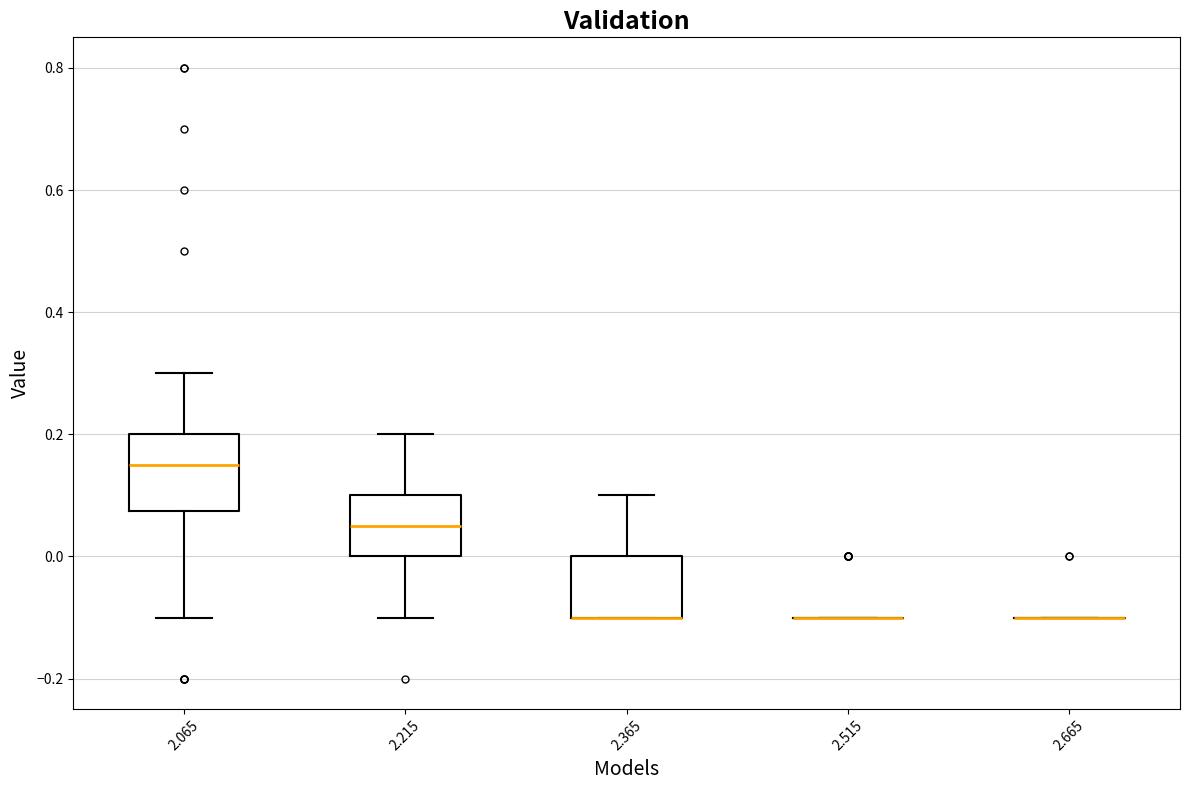

Reading left to right, read every box against the y-axis: the position of its median line, the range the box covers, and the ends of its whiskers. The values are not printed on the chart, so give them approximately, as read against the axis.

2.065: median 0.16, box 0.08 to 0.20, whiskers -0.10 to 0.30
2.215: median 0.06, box 0.00 to 0.10, whiskers -0.10 to 0.20
2.365: median -0.10 (drawn on the box's lower edge), box -0.10 to 0.00, whiskers -0.10 to 0.10
2.515: box collapsed to a line at -0.10, whiskers -0.10 to -0.10
2.665: box collapsed to a line at -0.10, whiskers -0.10 to -0.10